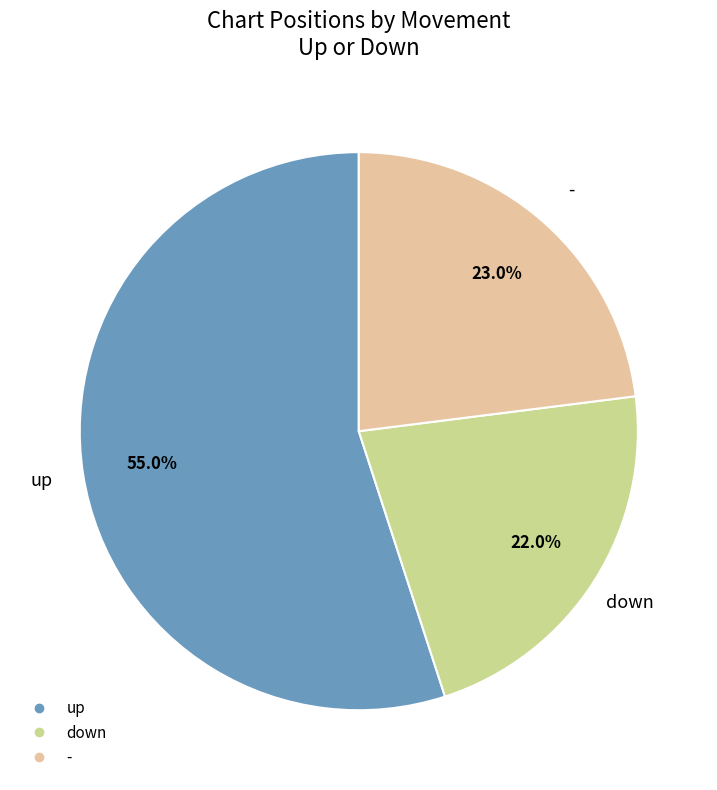

What is the smallest slice in the pie chart?

down